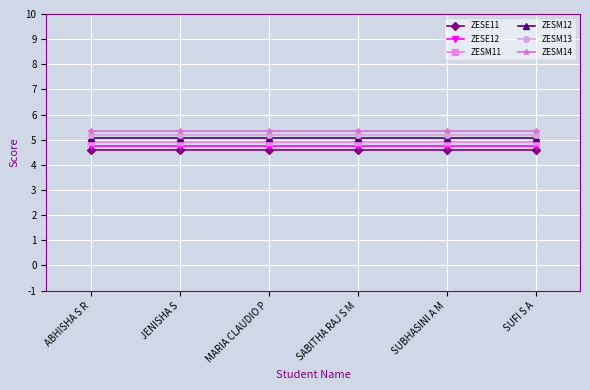

True or false: ZESM12 and ZESM13 cross at least once.

False